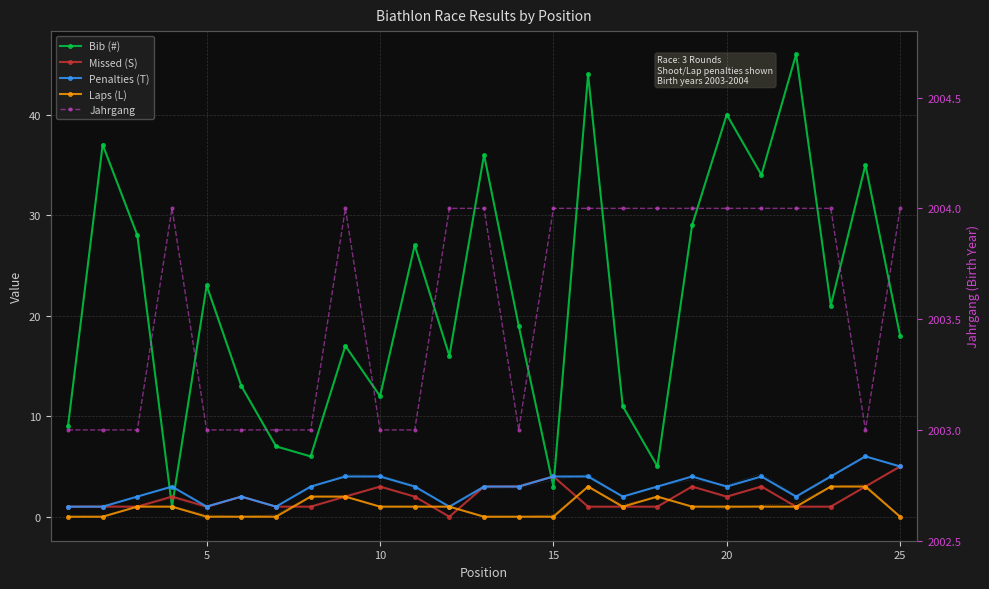

What is the spread (max minus min) of values at 8?

2002